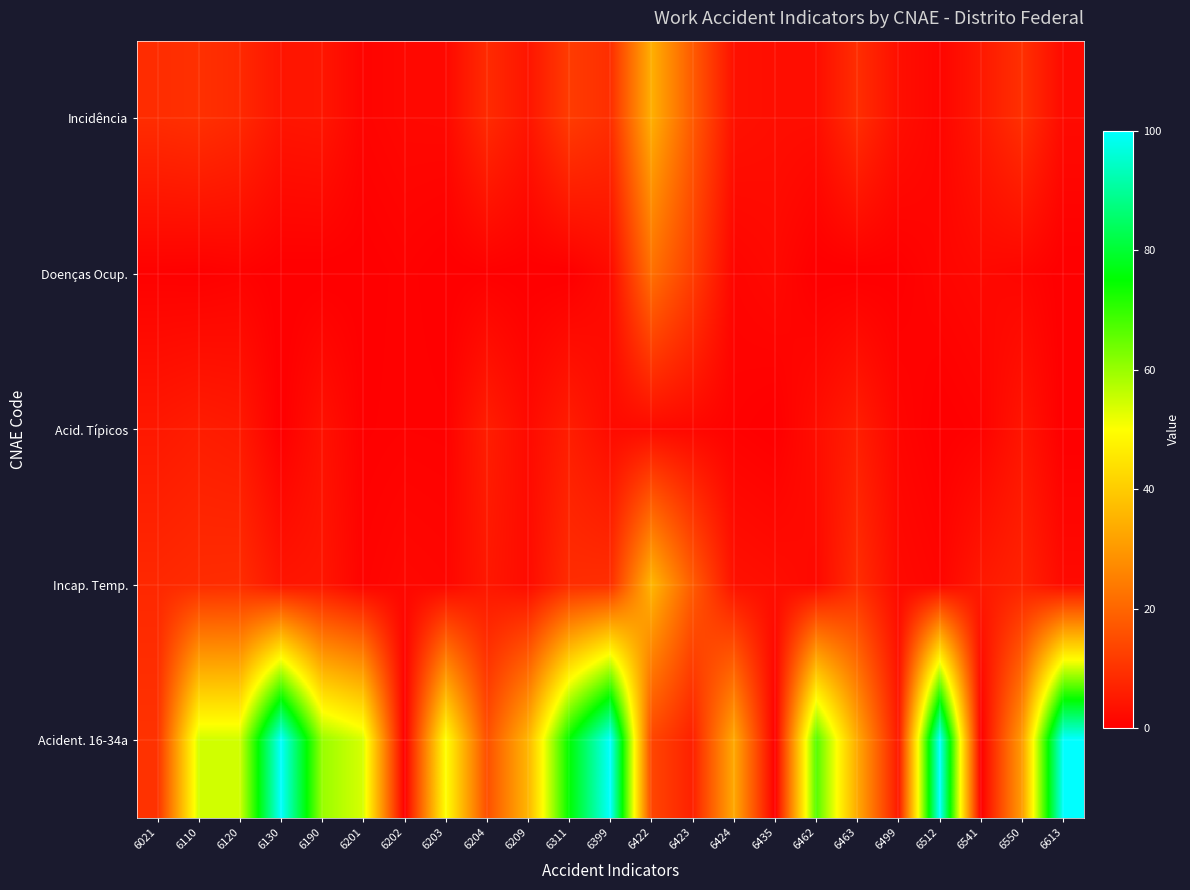

Which series has the widest spread of values?

Acident. 16-34a